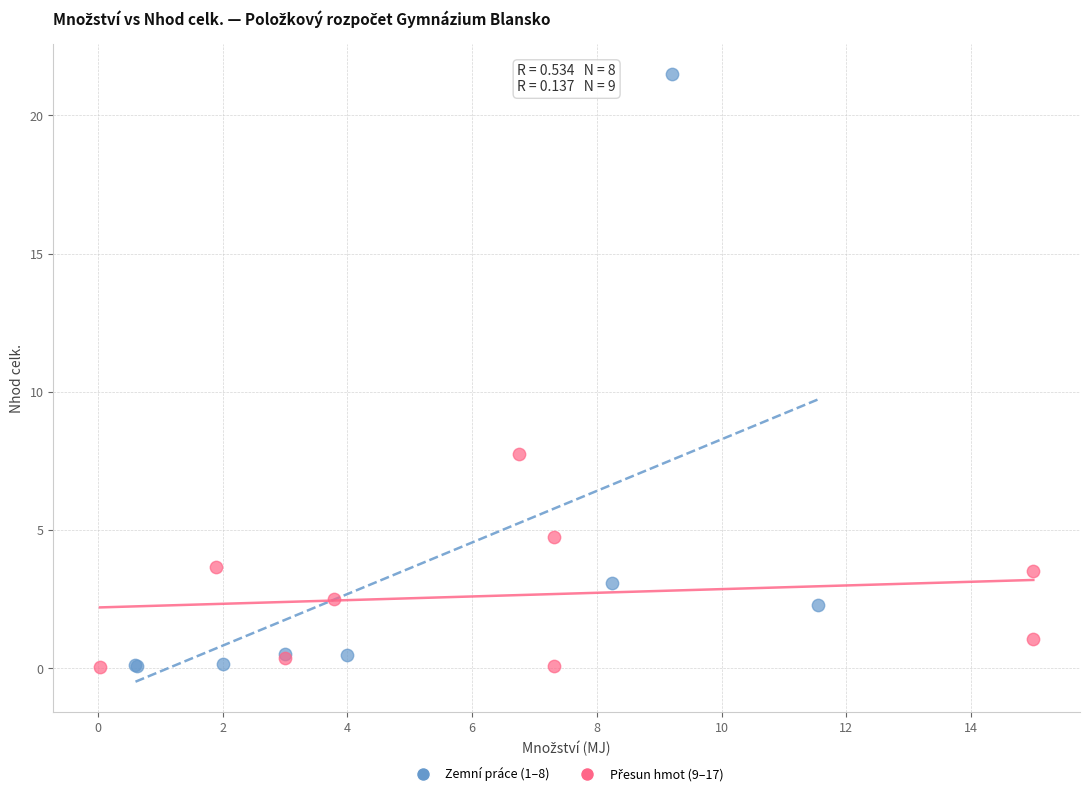

Which series contains the highest Y value?

Zemní práce (1–8)